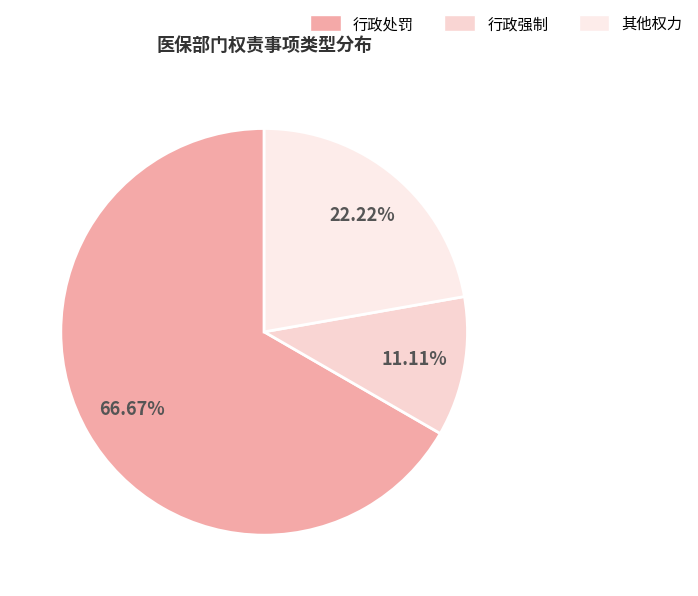

Which slice represents more than half of the pie?

行政处罚